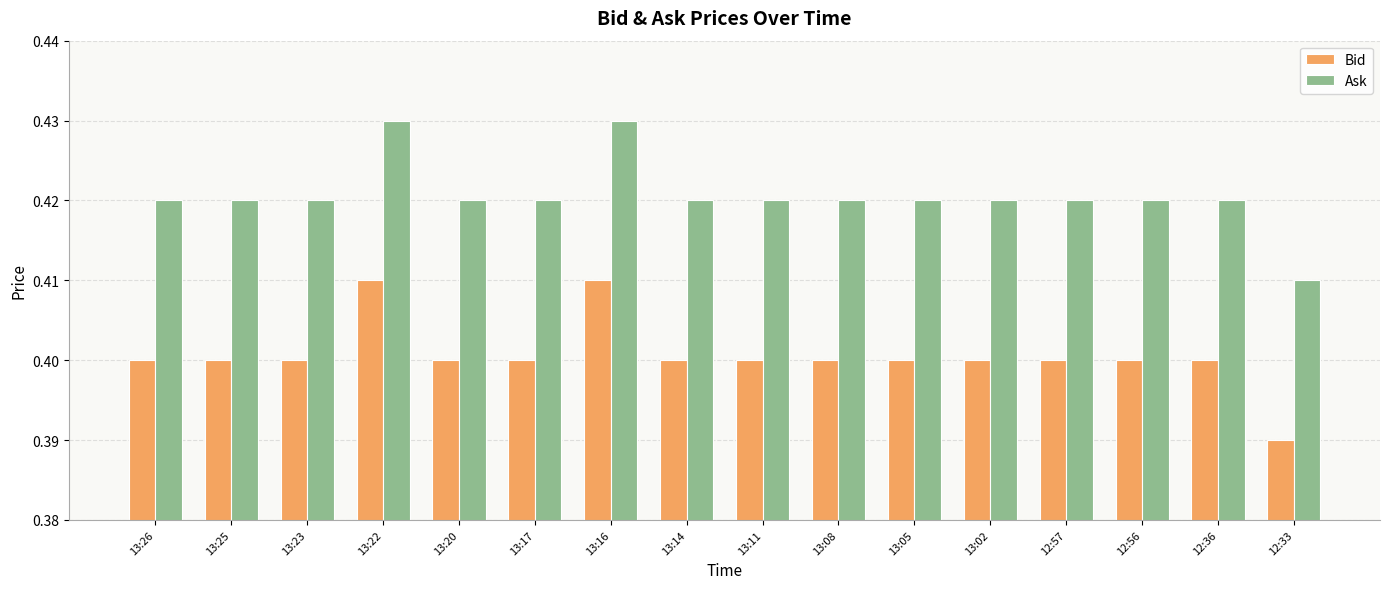

How many groups of bars are there?

16